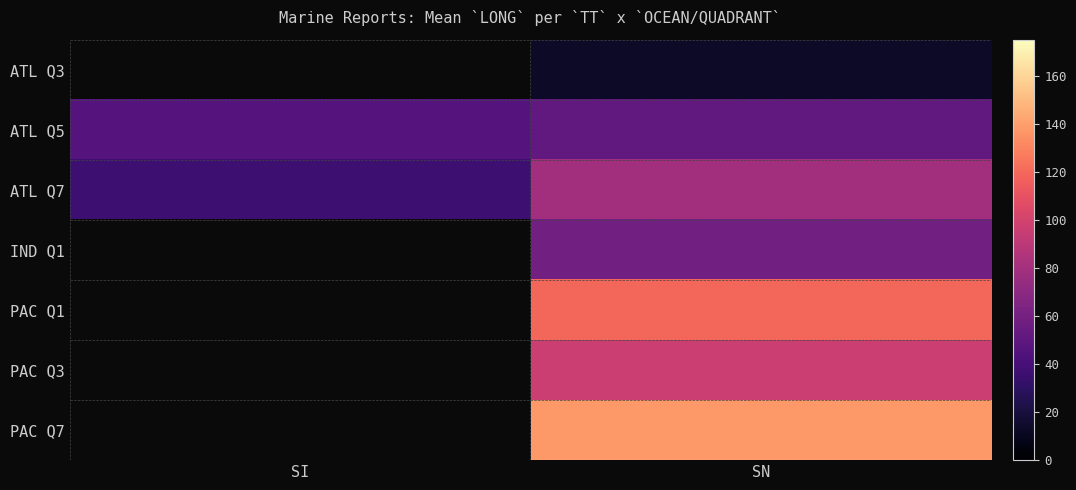

Between SI and SN, which is larger?

SN